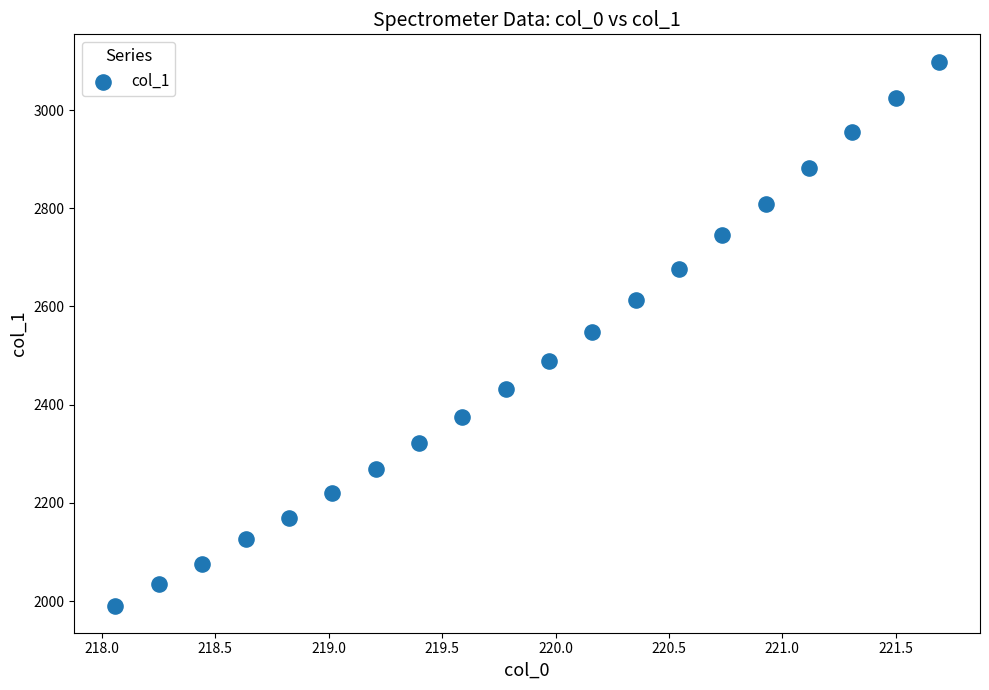

What is the range of Y values (max minus min)?

1107.9